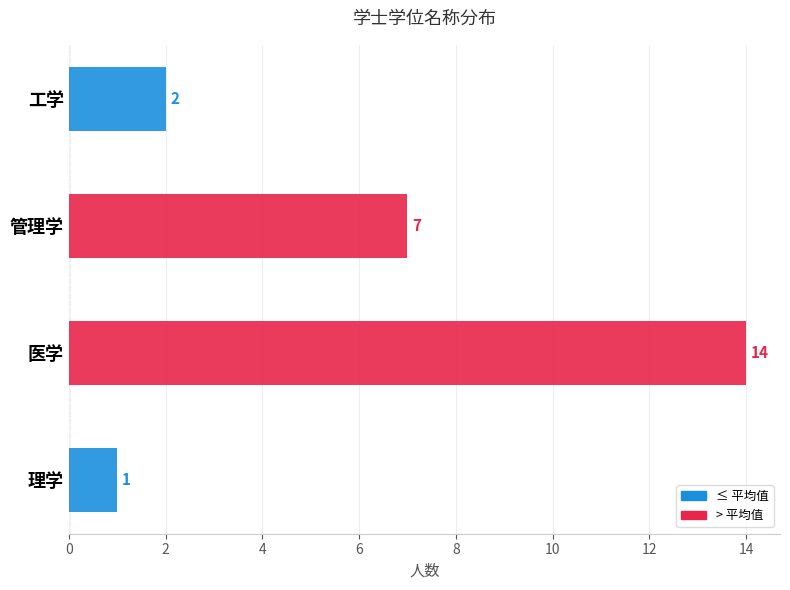

At which category does the chart reach its peak across all series?

医学